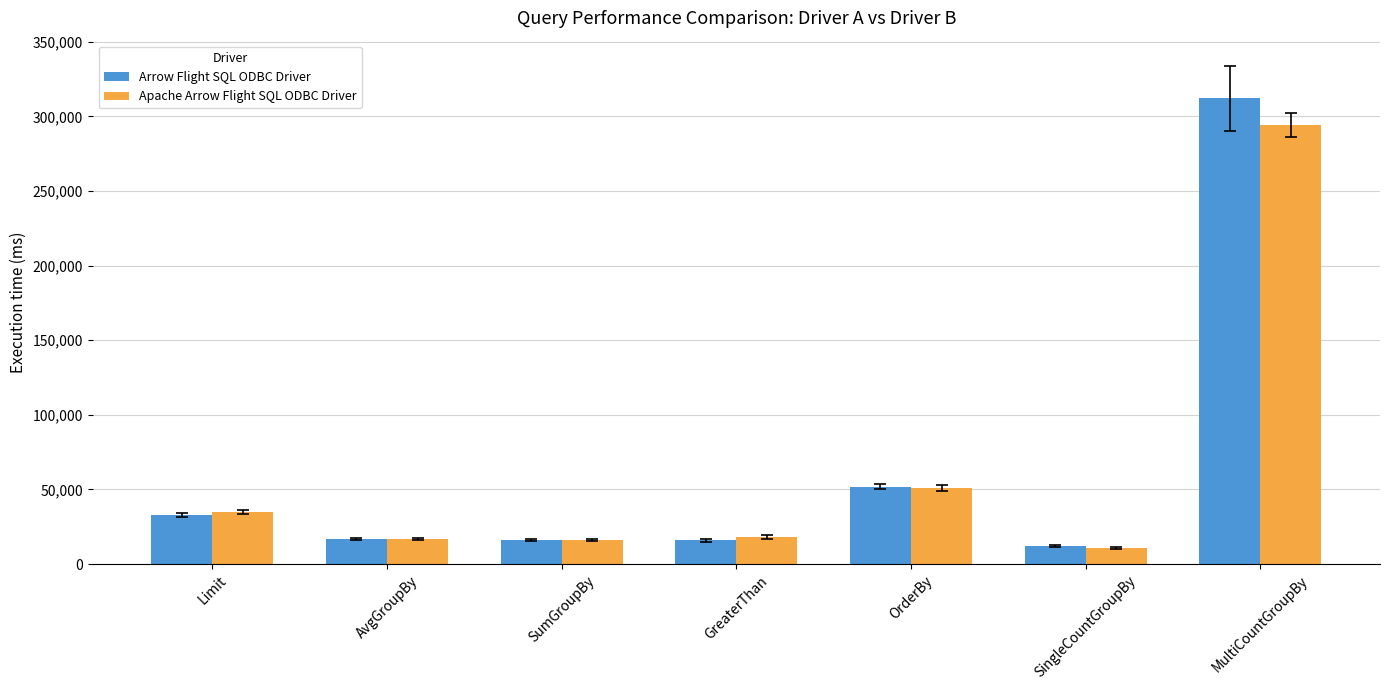

Where does the Apache Arrow Flight SQL ODBC Driver series first go above 18000?

Limit